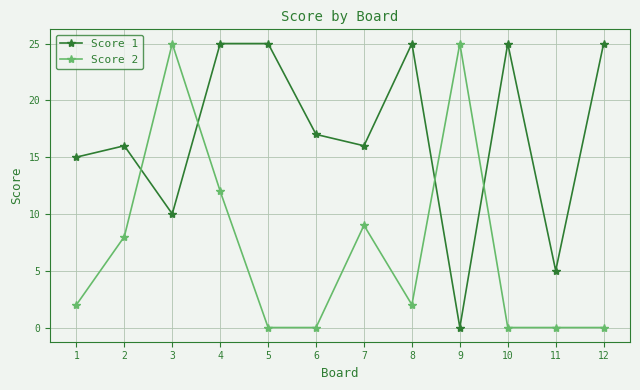

What is the value of the Score 1 point at the 11th from the left?

5